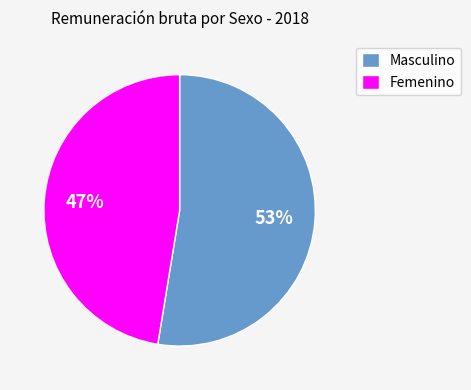

Does any single category account for the majority?

Yes